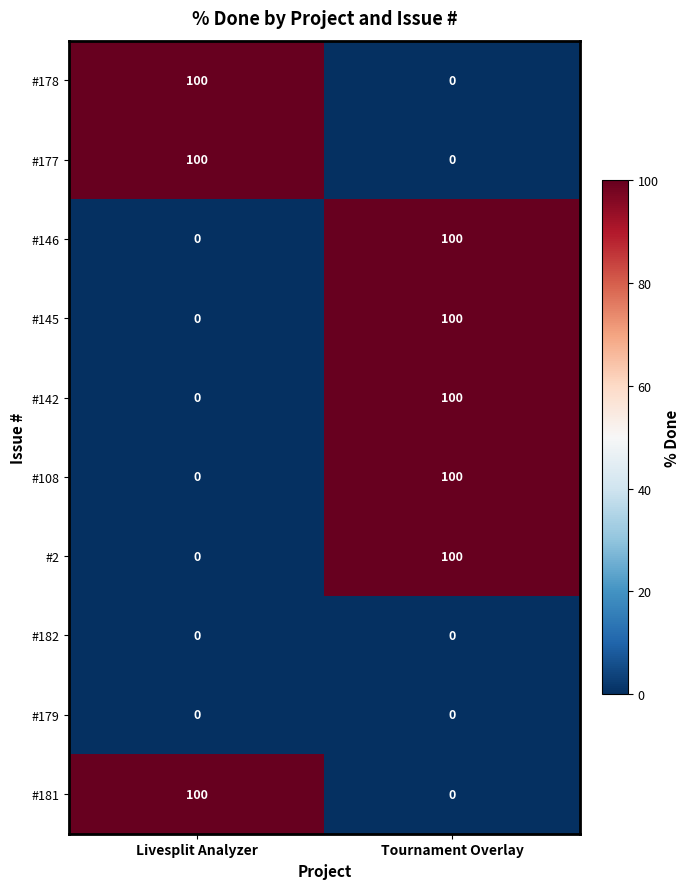

What is the approximate value of #146 at Tournament Overlay, to the nearest 10?

100